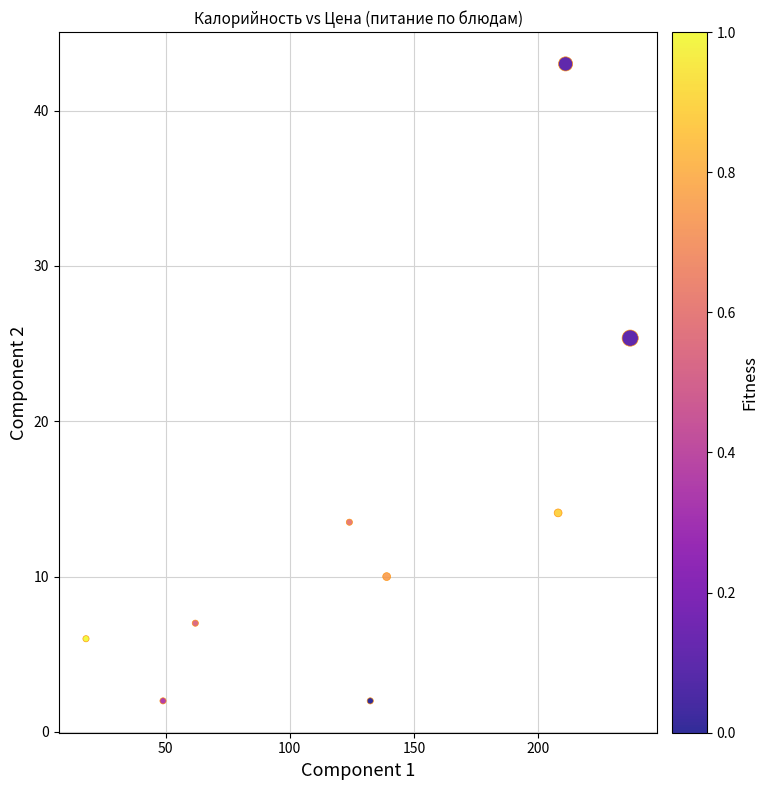

What Y value in the scatter plot is closest to 22?

25.4